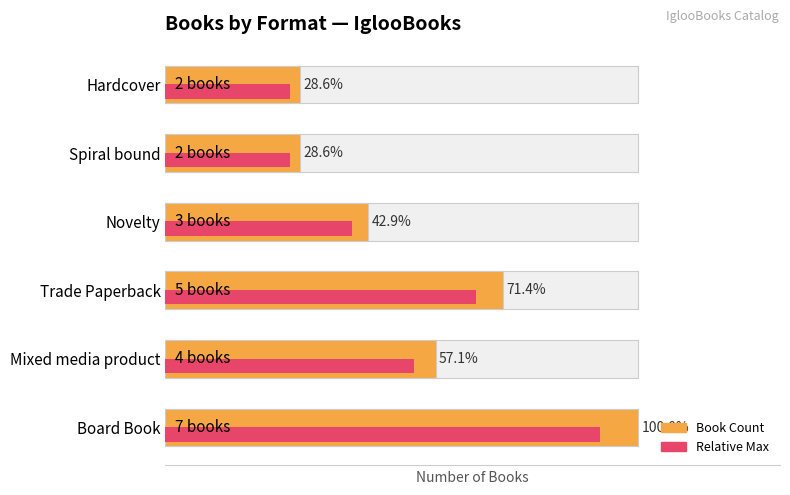

What is the minimum value shown in the chart?

2